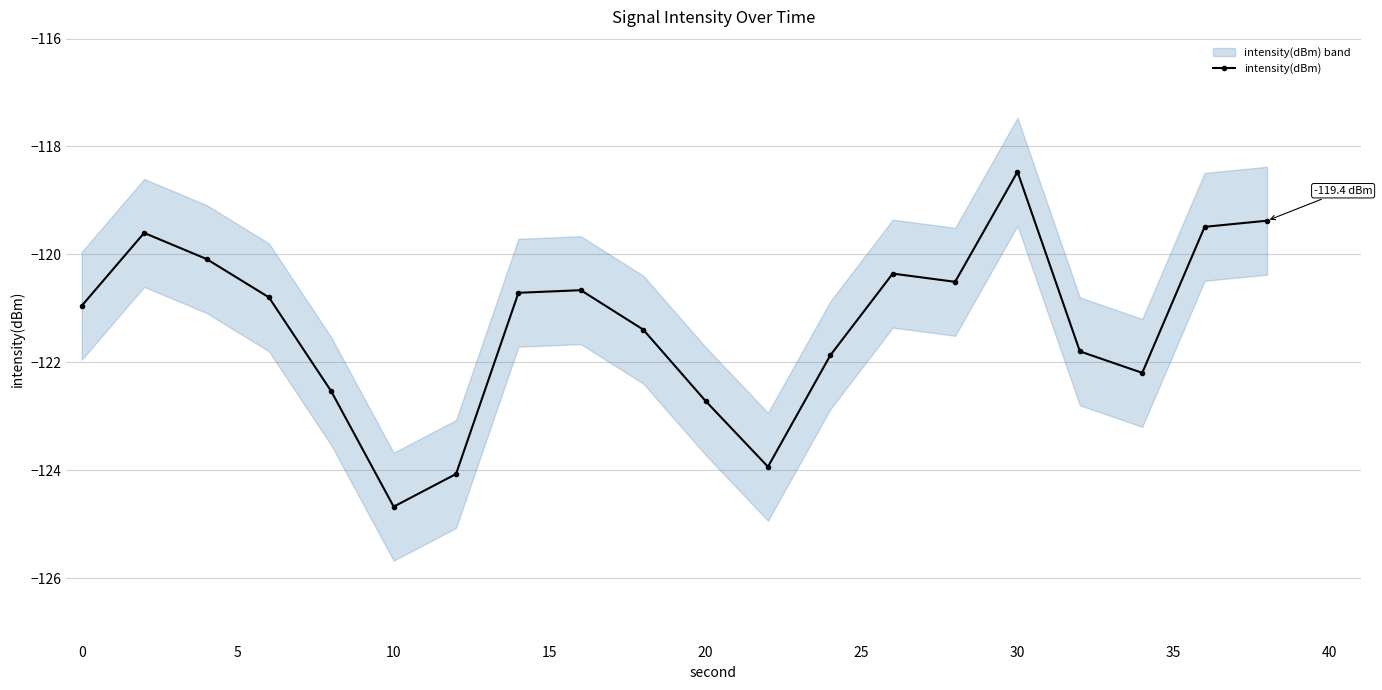

True or false: intensity(dBm) has more than 2 points higher than both neighbors.

True